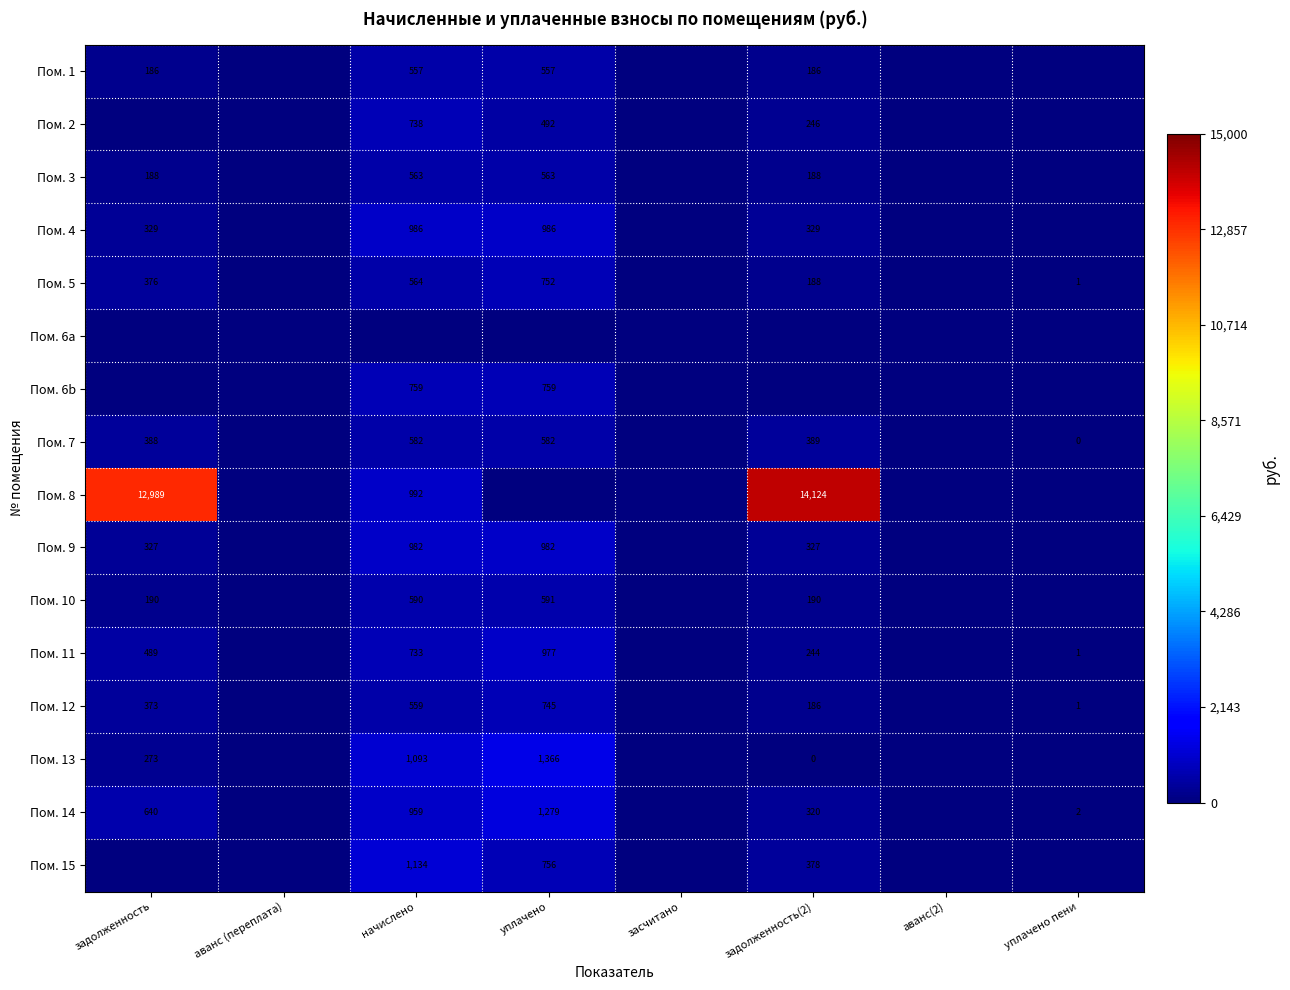

The Пом. 2 series shows 1221 at начислено. True or false?

False